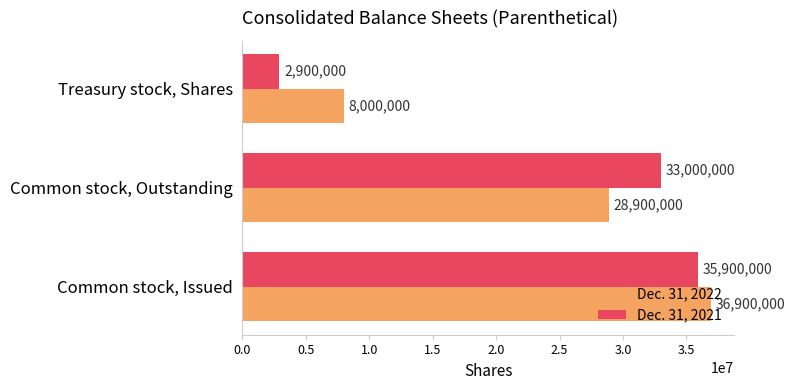

What value does the Dec. 31, 2022 series have at Common stock, Issued, to the nearest 10?

36900000